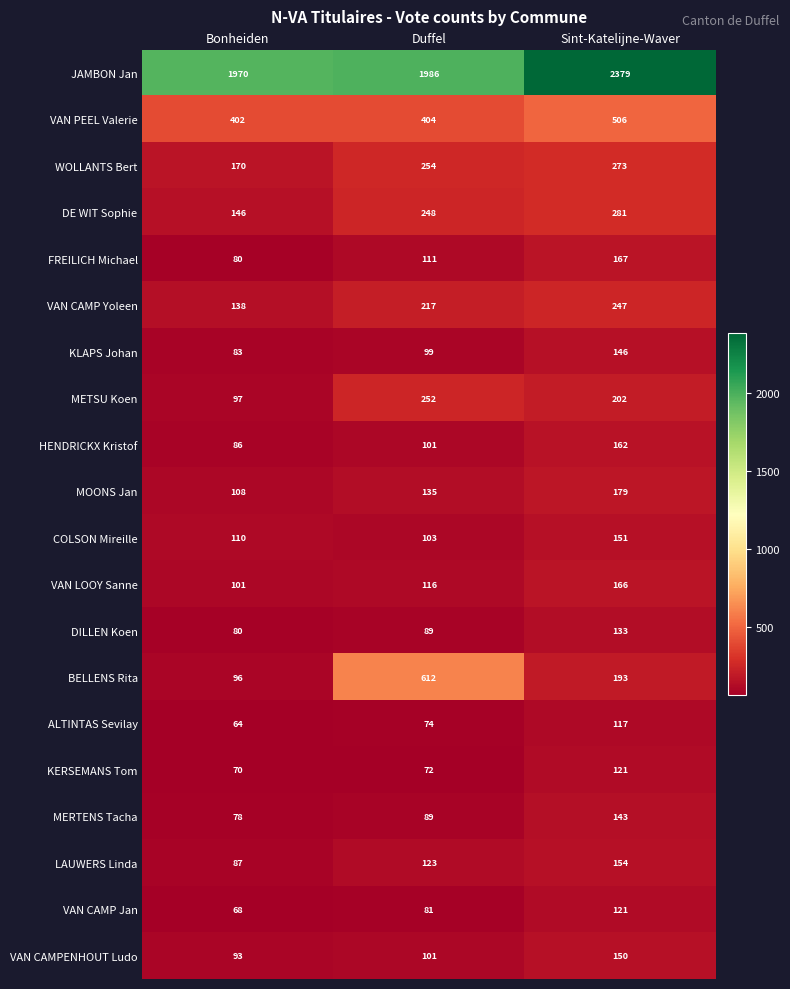

At which category is the sum across all series the highest?

Sint-Katelijne-Waver